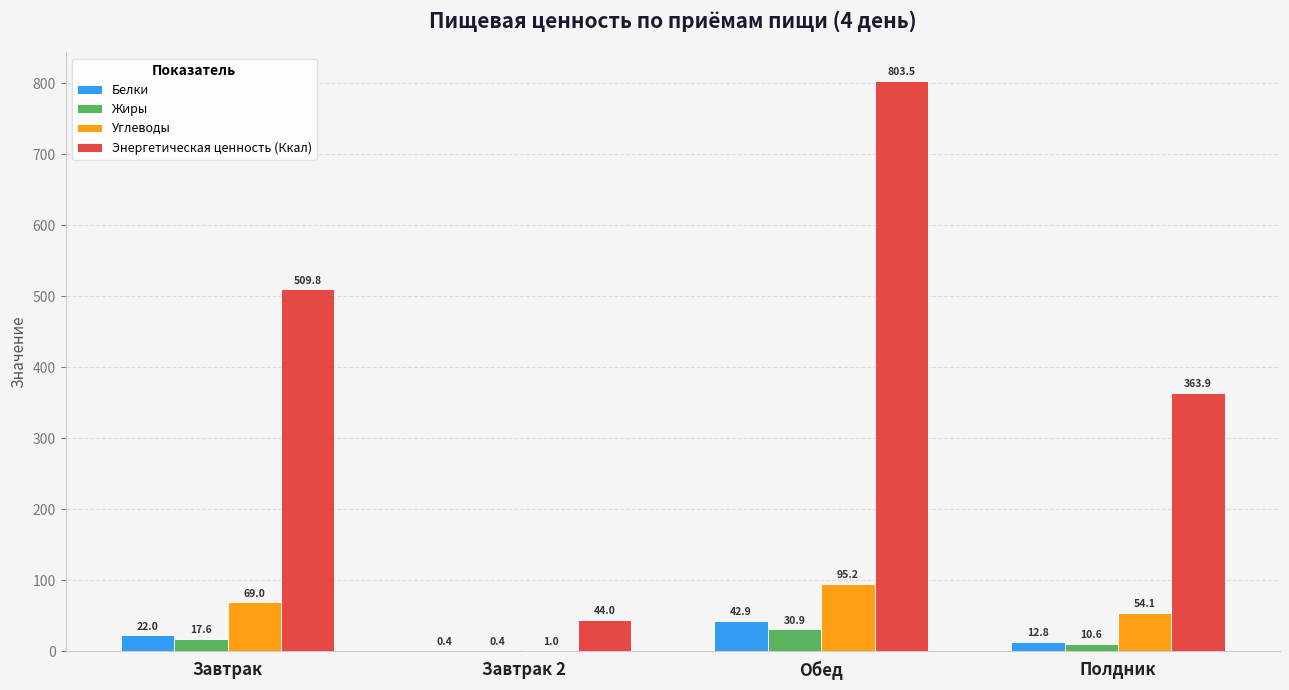

Where does the Жиры series first go above 17?

Завтрак